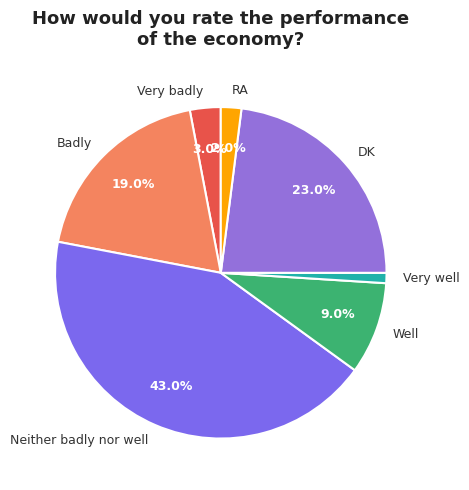

True or false: Neither badly nor well accounts for 43% of the total.

True